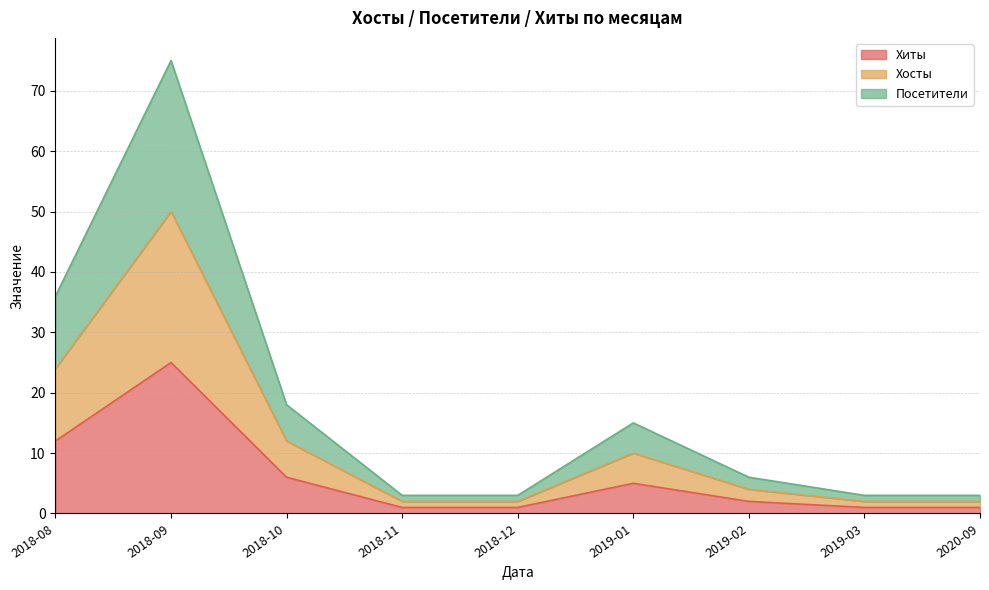

How many categories are shown in the chart?

9